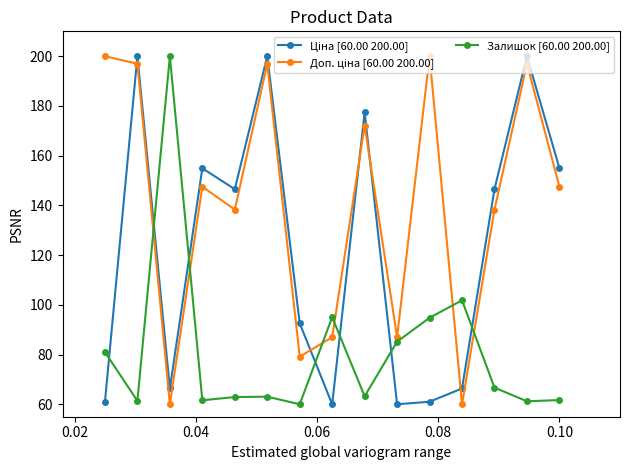

True or false: Залишок [60.00 200.00] has more than 0 interior local peaks.

True